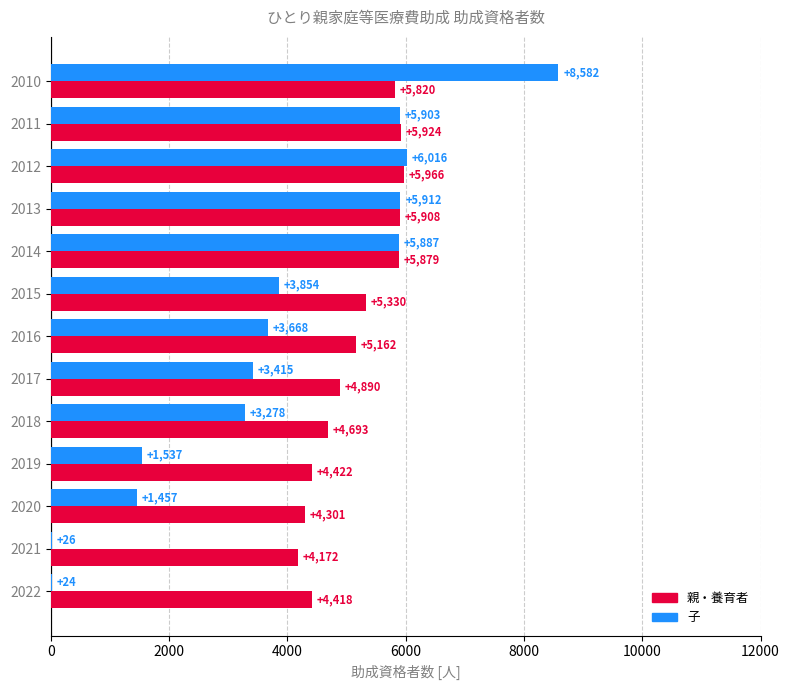

Which category has the highest value in the 親・養育者 series?

2012